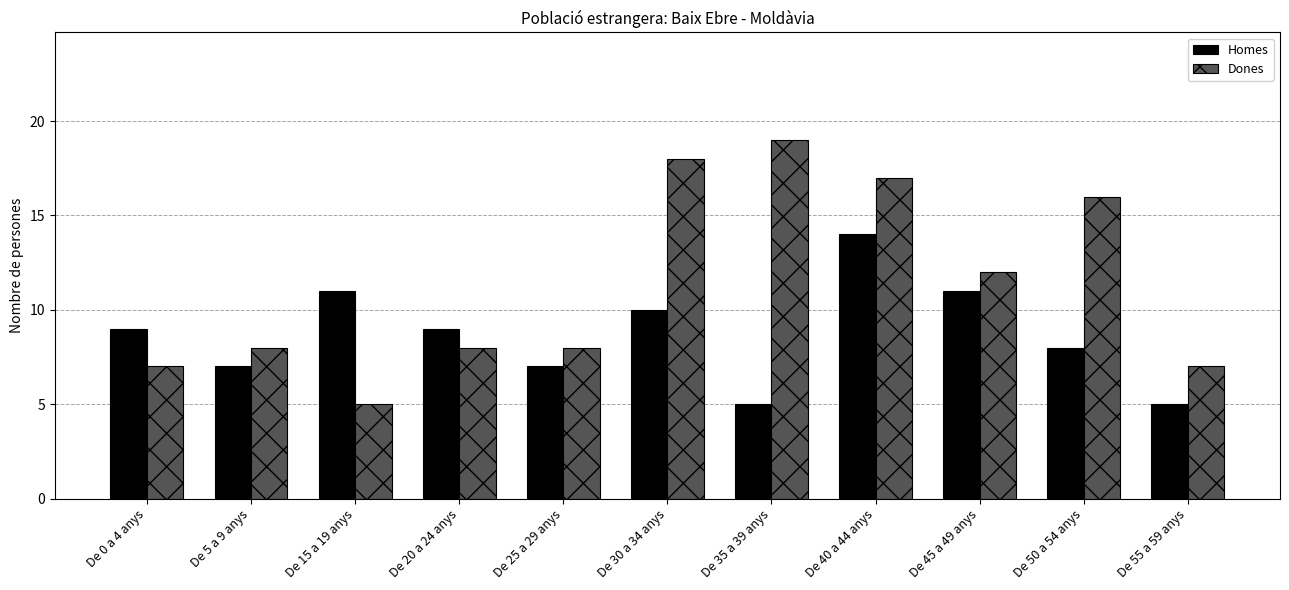

How many series are shown in this chart?

2